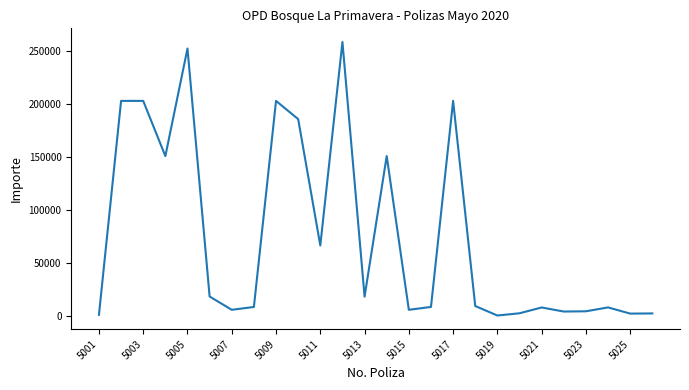

What is the difference between the maximum and minimum values?

258220.1